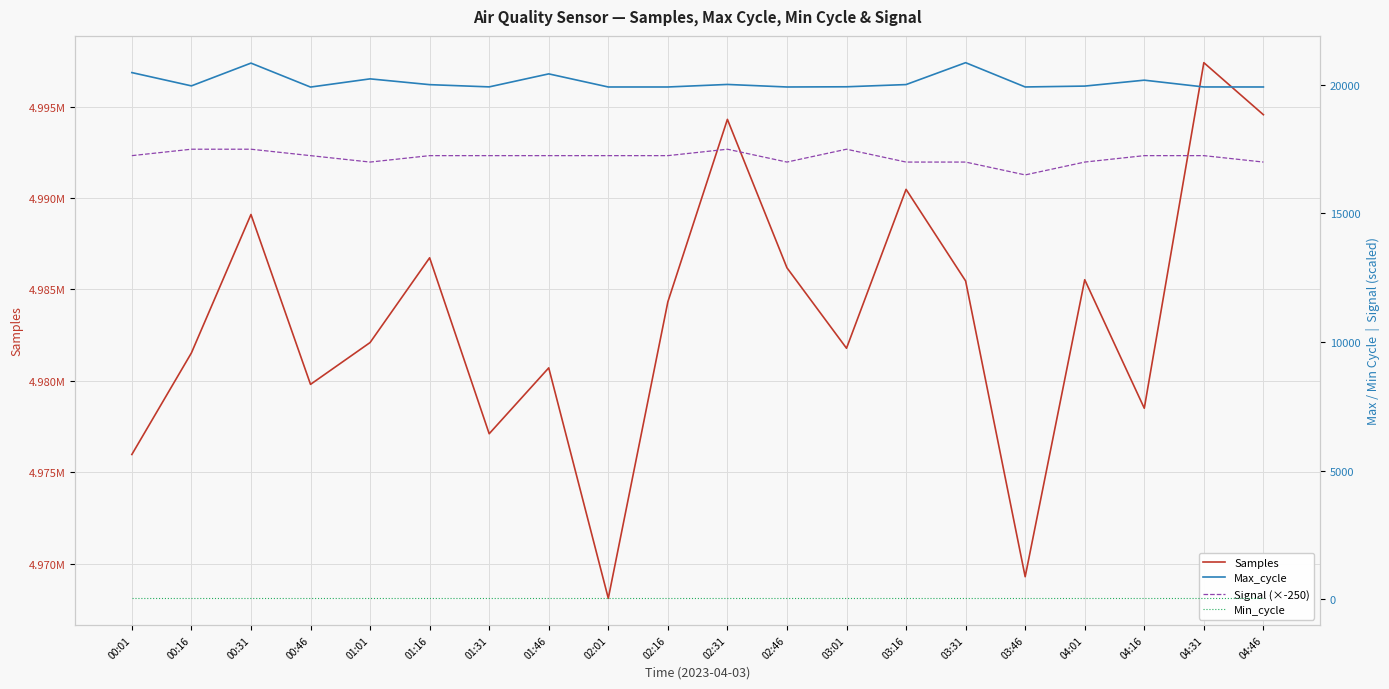

How many data points in Signal (×-250) are above 17250?

4